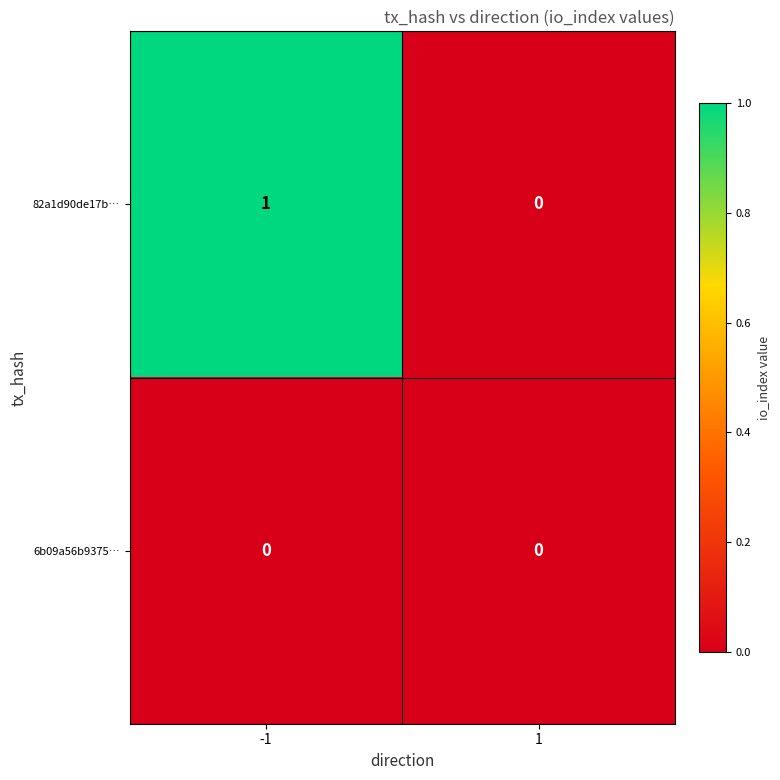

The value of 82a1d90de17b… at 1 is 1. True or false?

False